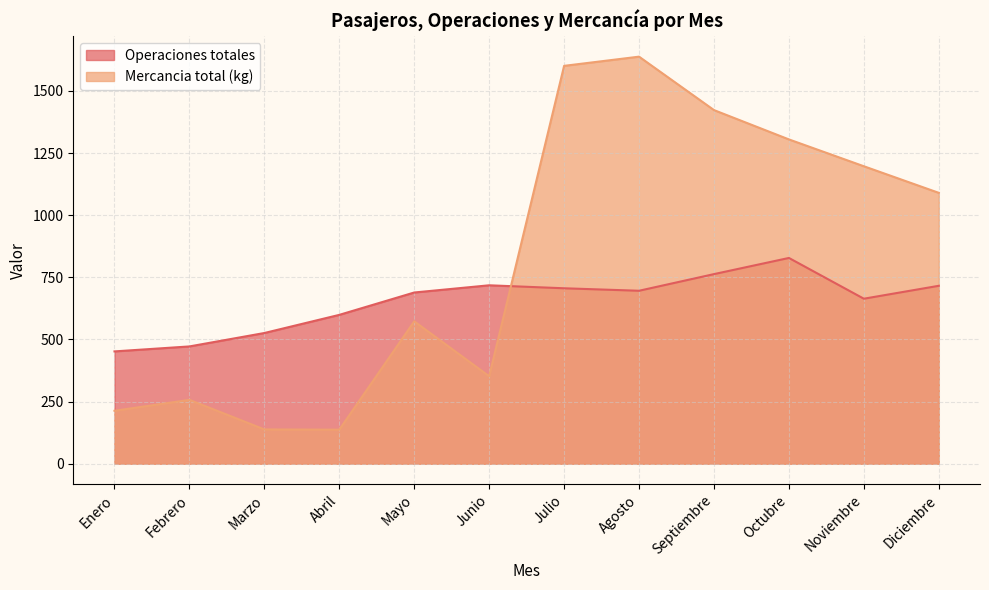

Where is the first local minimum for Mercancia total (kg)?

Abril